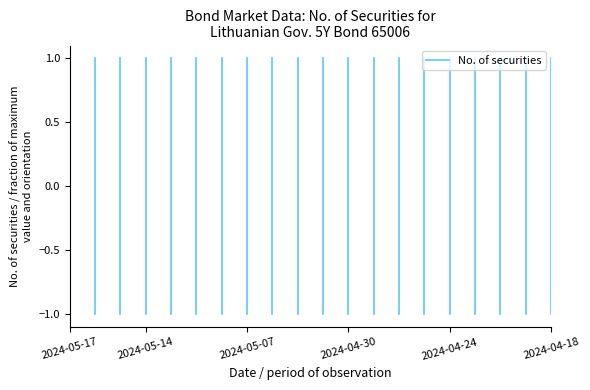

Count the number of data series in this chart.

1